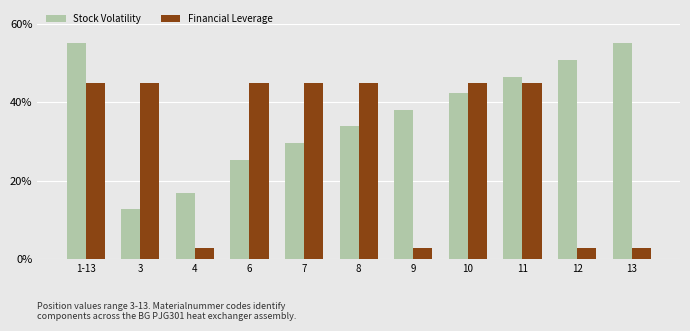

Where does the Financial Leverage series first go above 44?

1-13